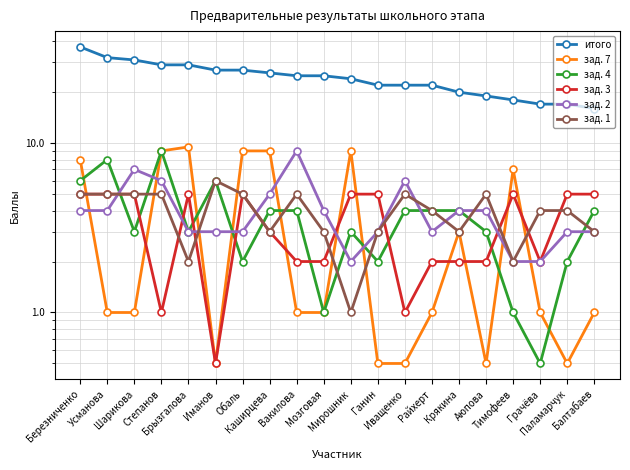

Between Ганин and Брызгалова, which is larger?

Брызгалова